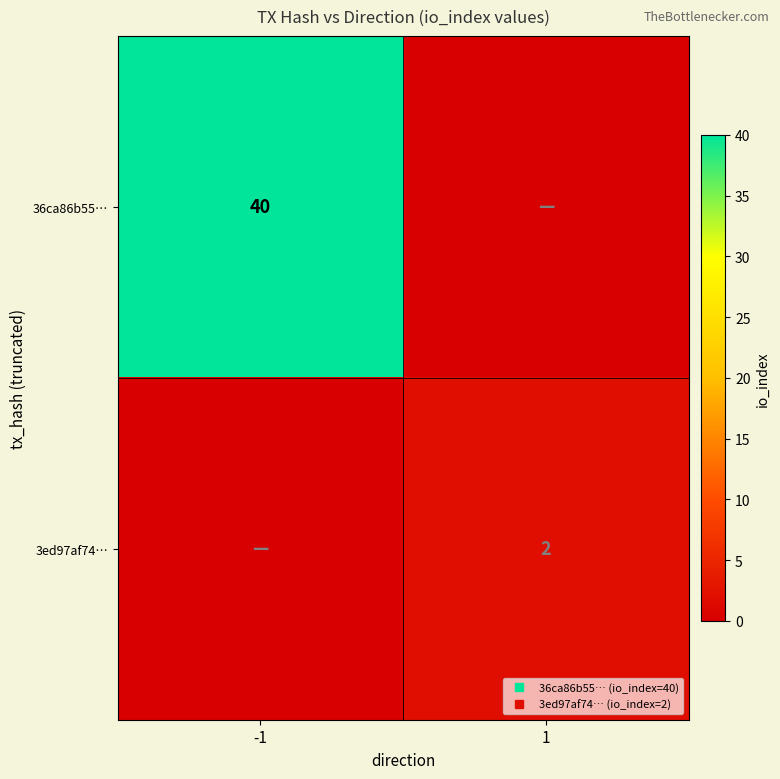

Which series has the widest spread of values?

36ca86b55…